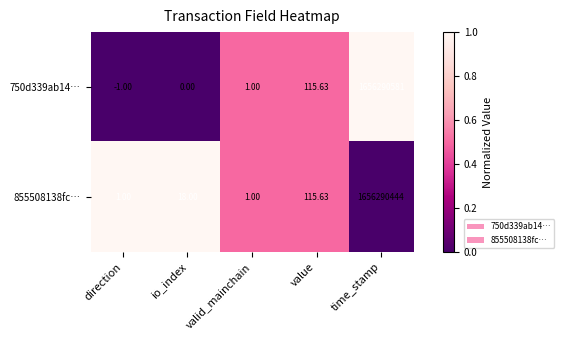

How many values in 750d339ab14… are below zero?

1